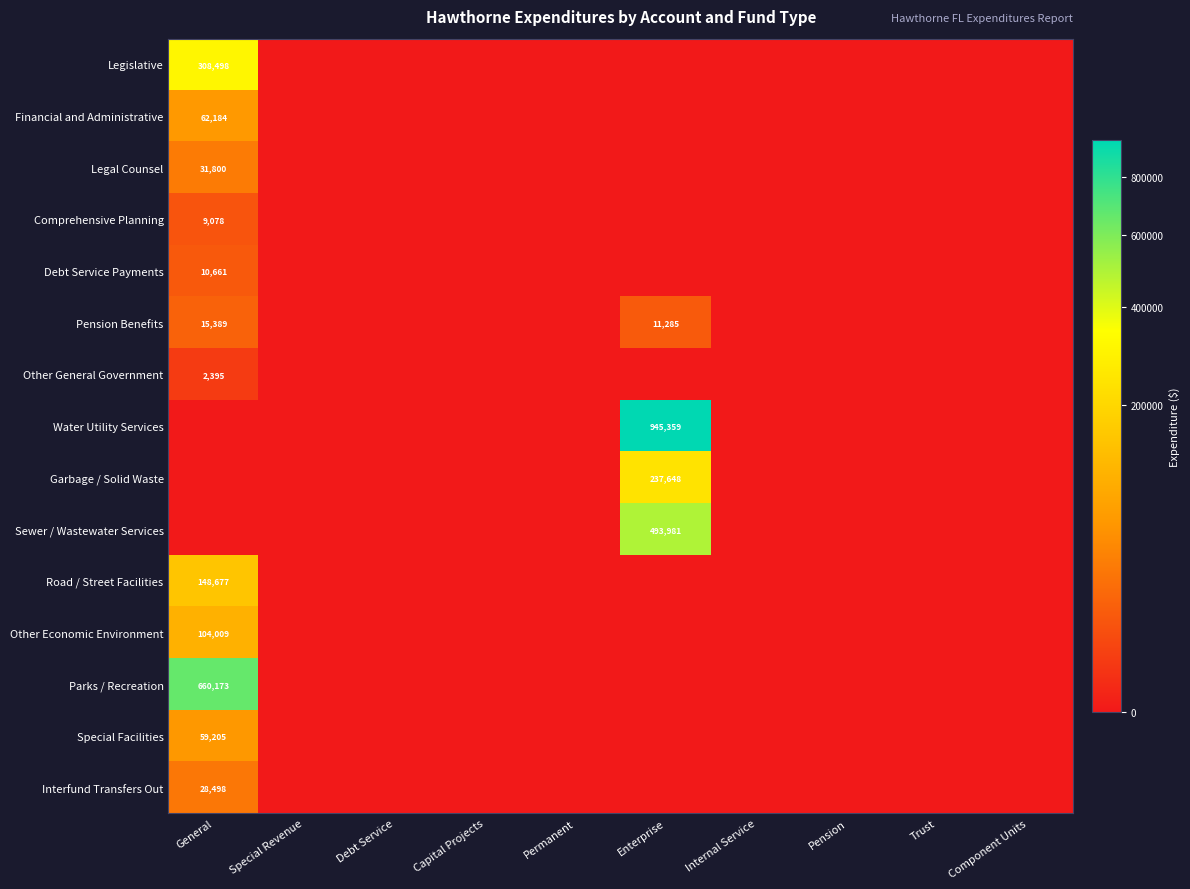

Where is Garbage / Solid Waste nearest to the value 118824?

General